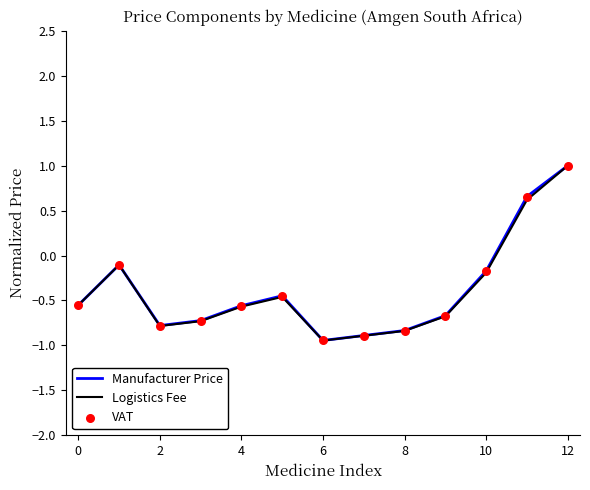

Which series has the largest Y range (max minus min)?

Logistics Fee